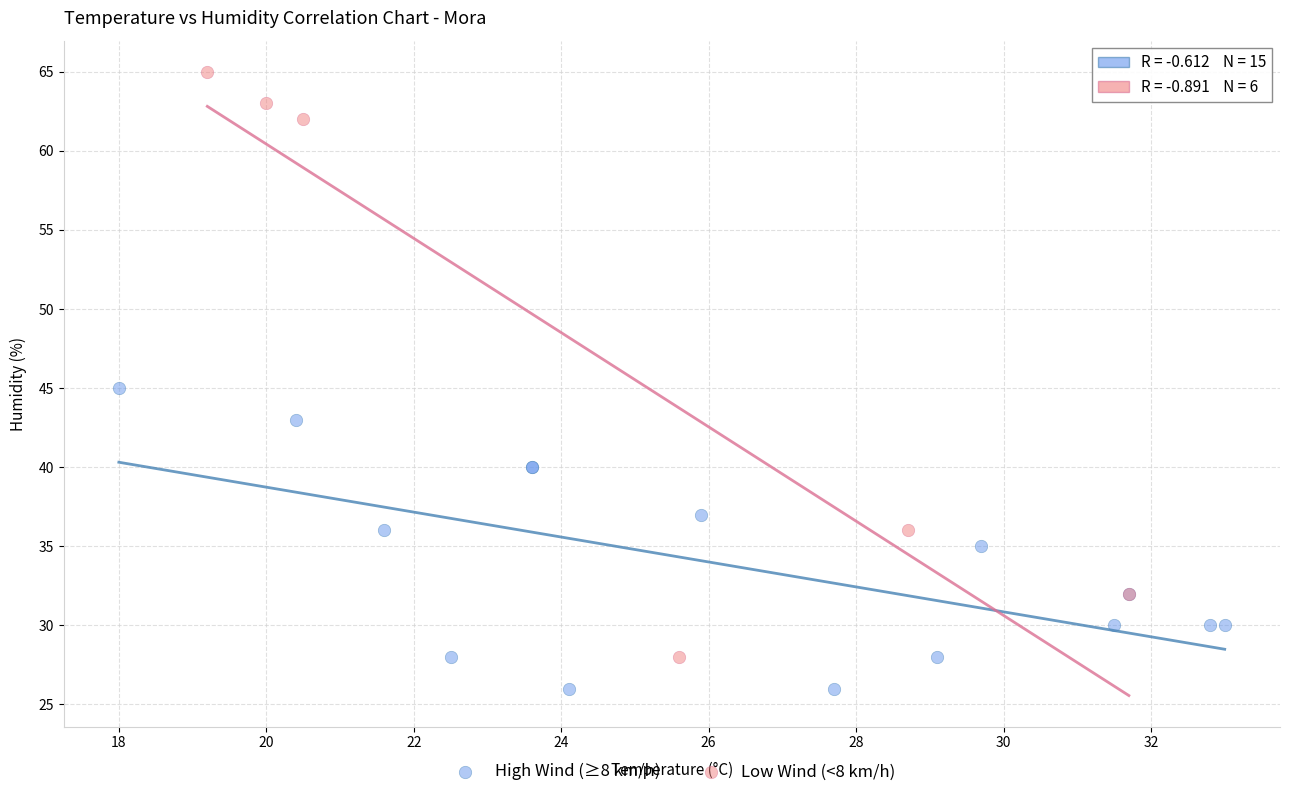

Which series has the widest spread of Y values?

Low Wind (<8 km/h)